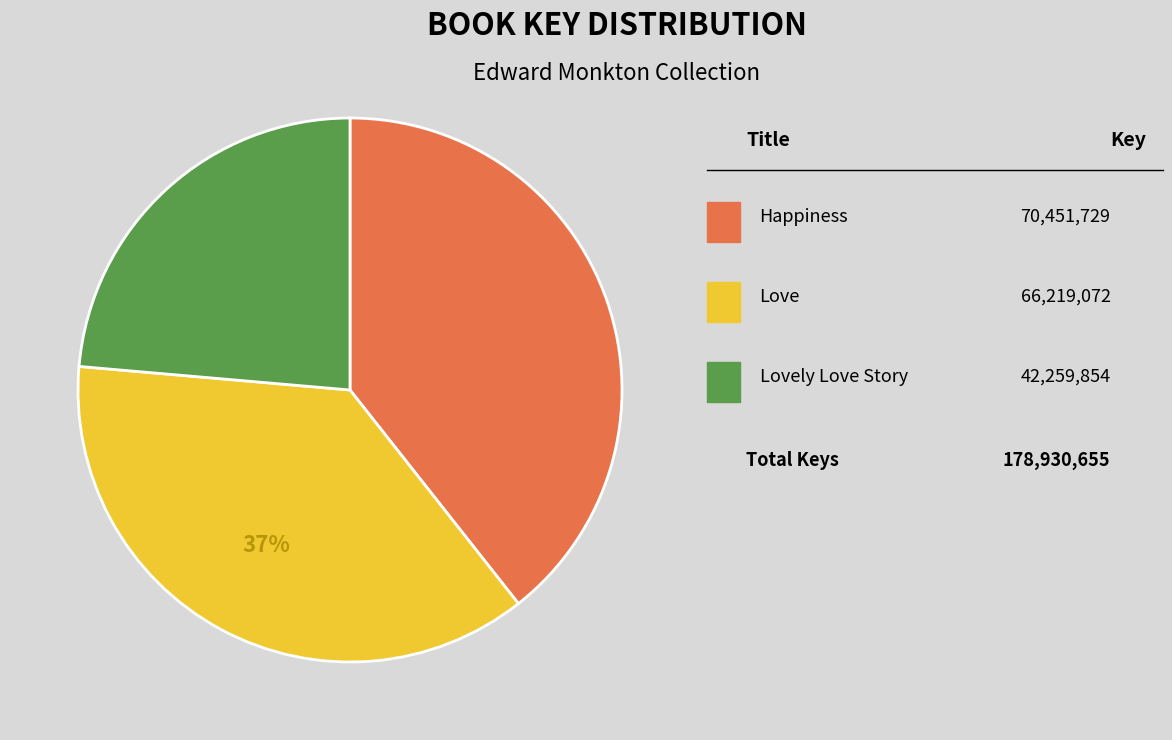

To the nearest percent, what is the average slice percentage?

33%